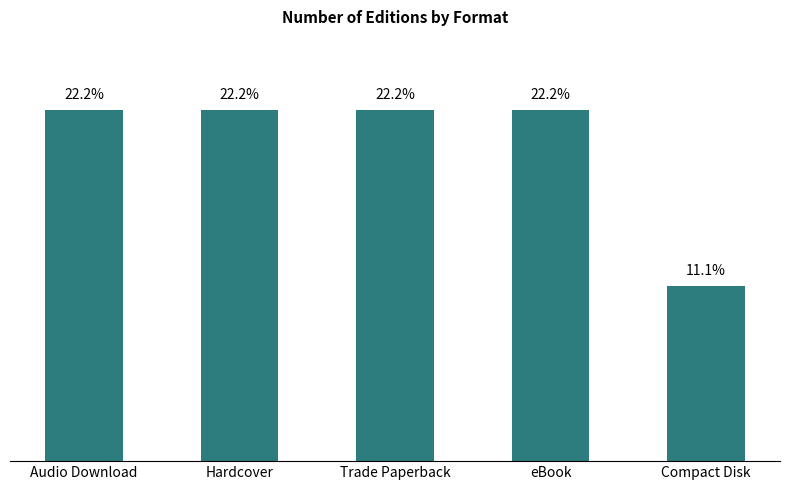

Where is the data nearest to the value 16?

Compact Disk